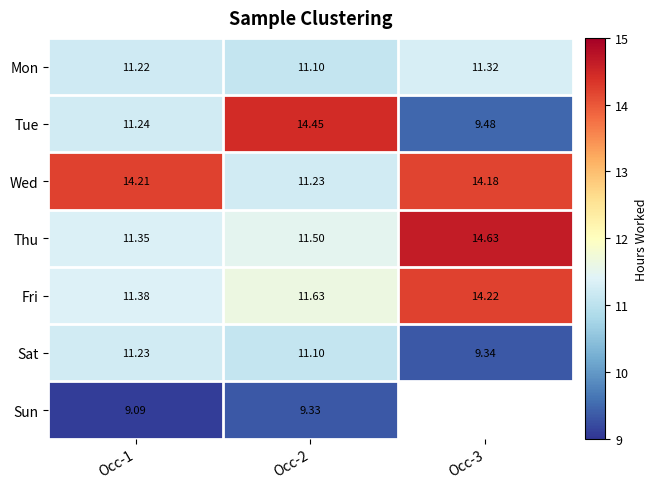

Is the value of Wed at Occ-2 greater than the value of Mon at Occ-2?

Yes